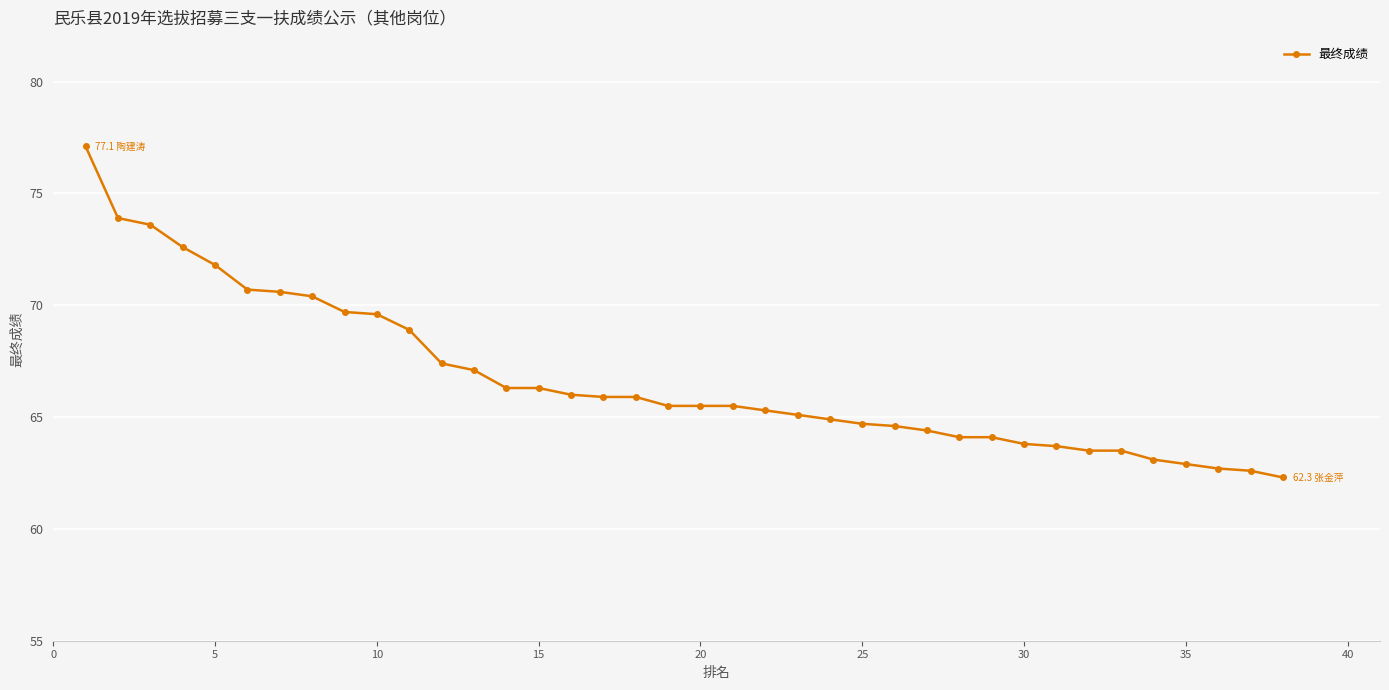

What is the value of the 31st point from the left?

63.7